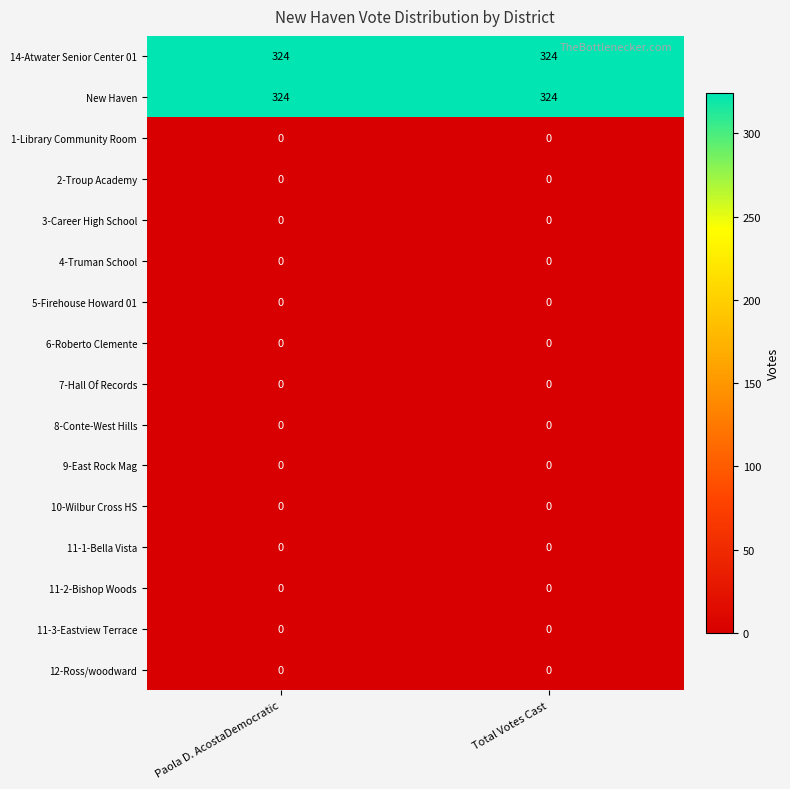

Is it true that New Haven equals 104 at Paola D. AcostaDemocratic?

False